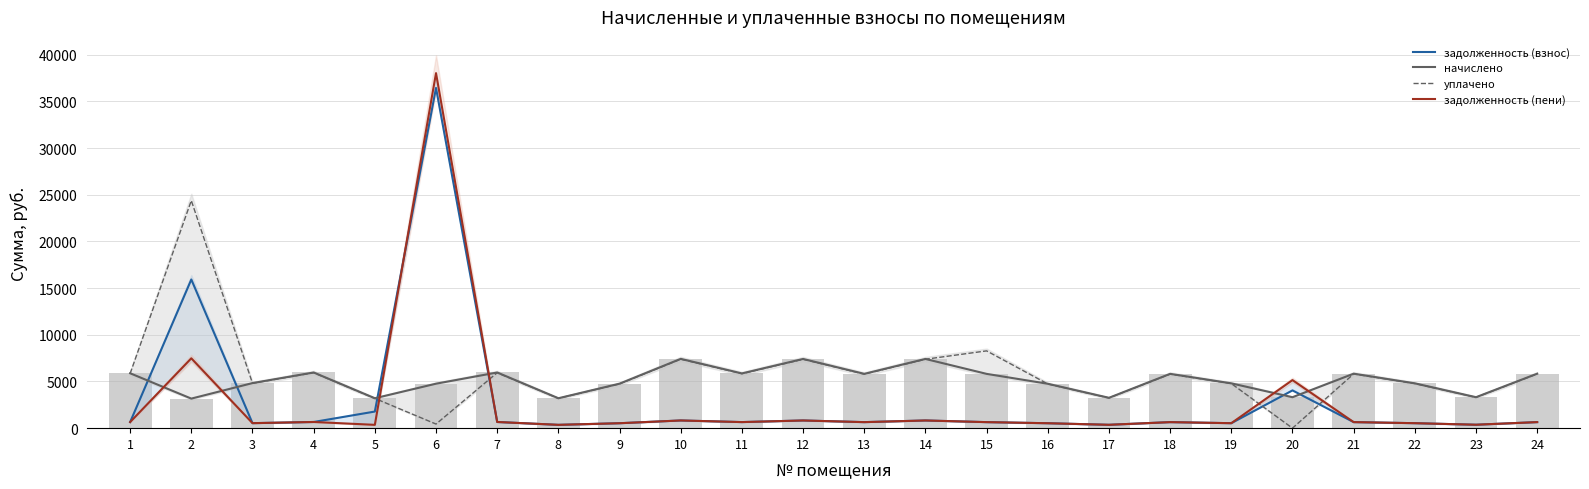

What is the approximate value of уплачено at 14?

7383.6